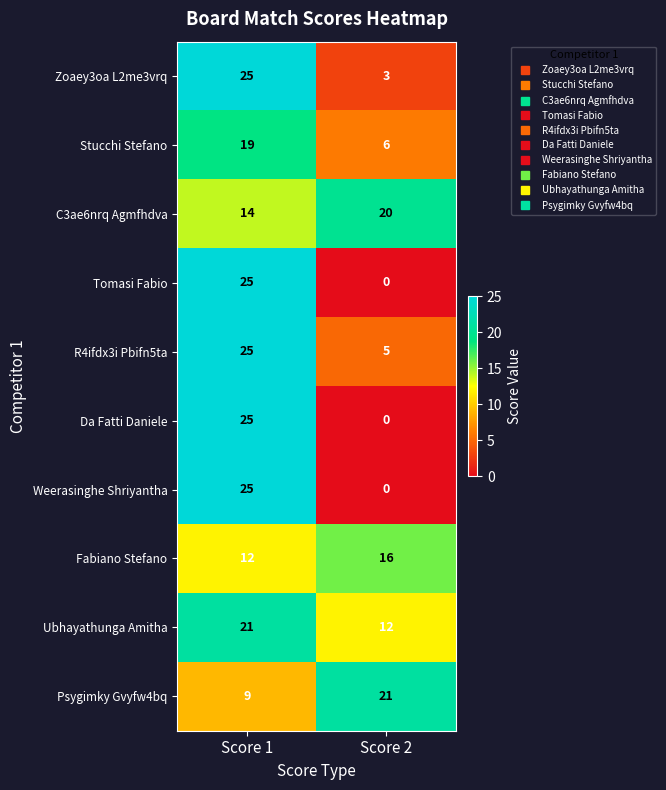

Reading left to right, what are all the values shown in this chart?

Zoaey3oa L2me3vrq: Score 1=25	Score 2=3
Stucchi Stefano: Score 1=19	Score 2=6
C3ae6nrq Agmfhdva: Score 1=14	Score 2=20
Tomasi Fabio: Score 1=25	Score 2=0
R4ifdx3i Pbifn5ta: Score 1=25	Score 2=5
Da Fatti Daniele: Score 1=25	Score 2=0
Weerasinghe Shriyantha: Score 1=25	Score 2=0
Fabiano Stefano: Score 1=12	Score 2=16
Ubhayathunga Amitha: Score 1=21	Score 2=12
Psygimky Gvyfw4bq: Score 1=9	Score 2=21